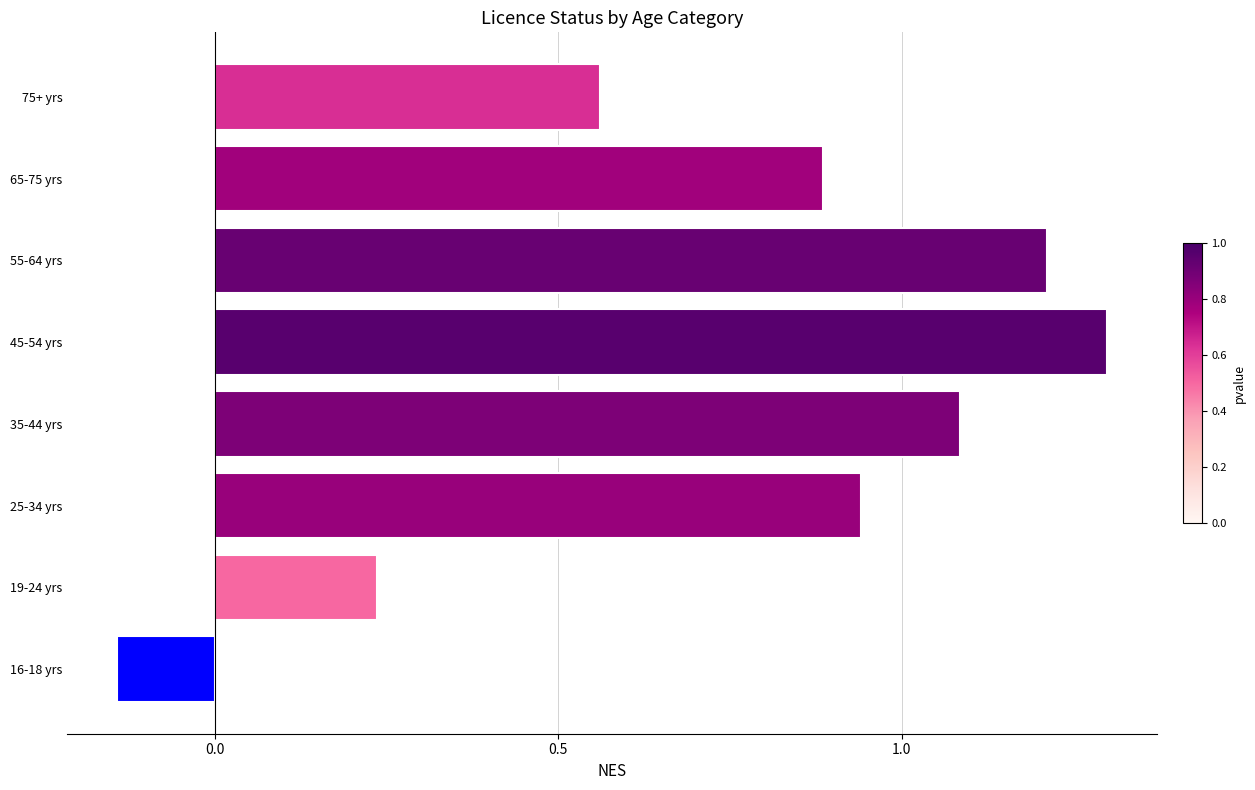

How many bars are there in total?

8